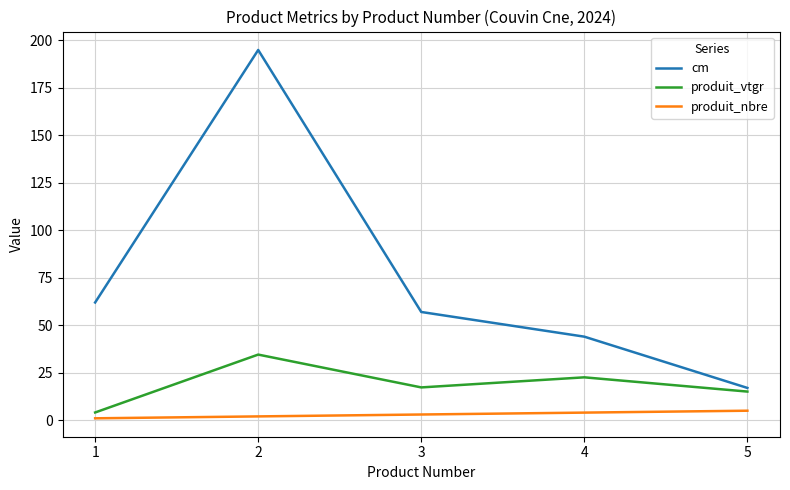

True or false: cm and produit_vtgr intersect in this chart.

False